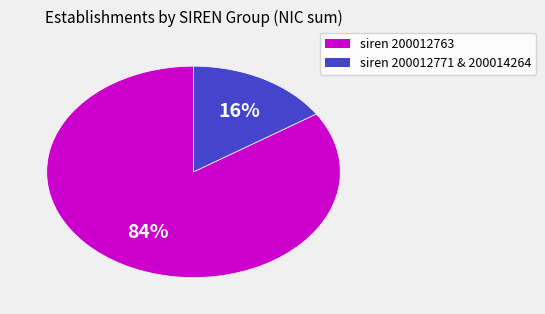

To the nearest percent, what is the difference between the largest and smallest slice percentages?

68%